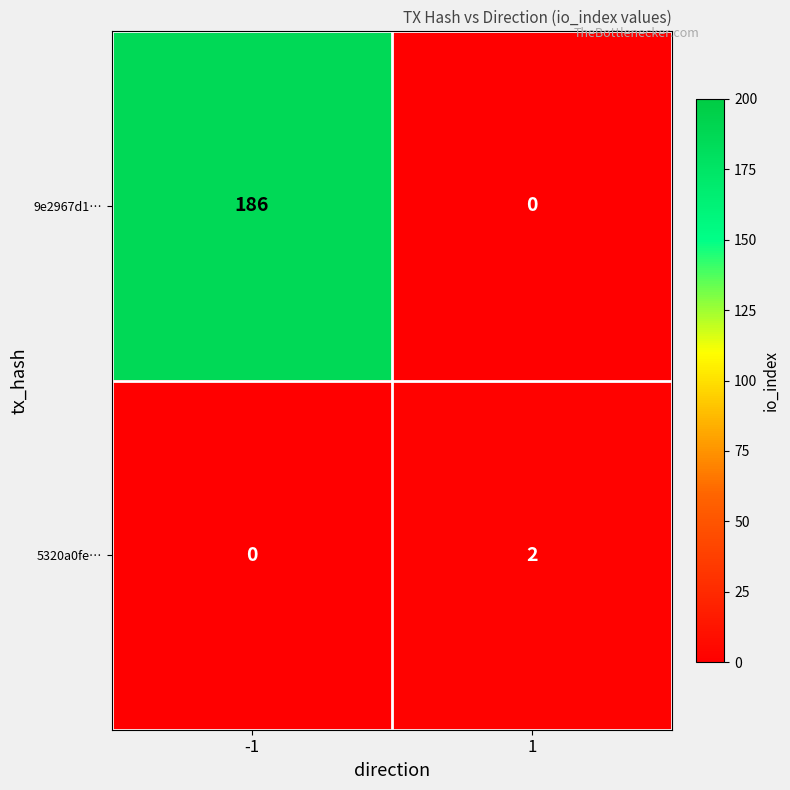

At how many categories does at least one series exceed 173?

1